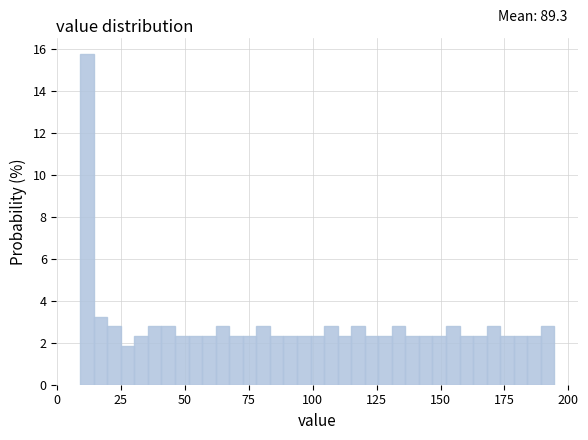

Around what value on the x-axis is the tallest bar? Give the approximate position of its centre, as read against the axis.

10